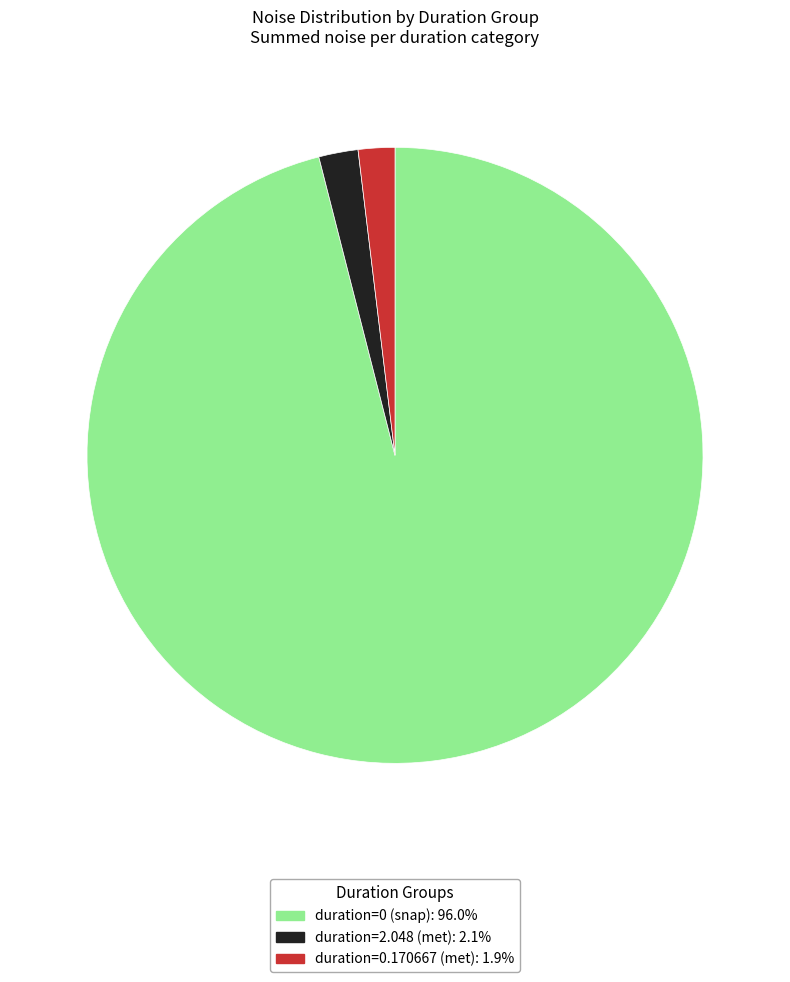

How many slices are in this pie chart?

3